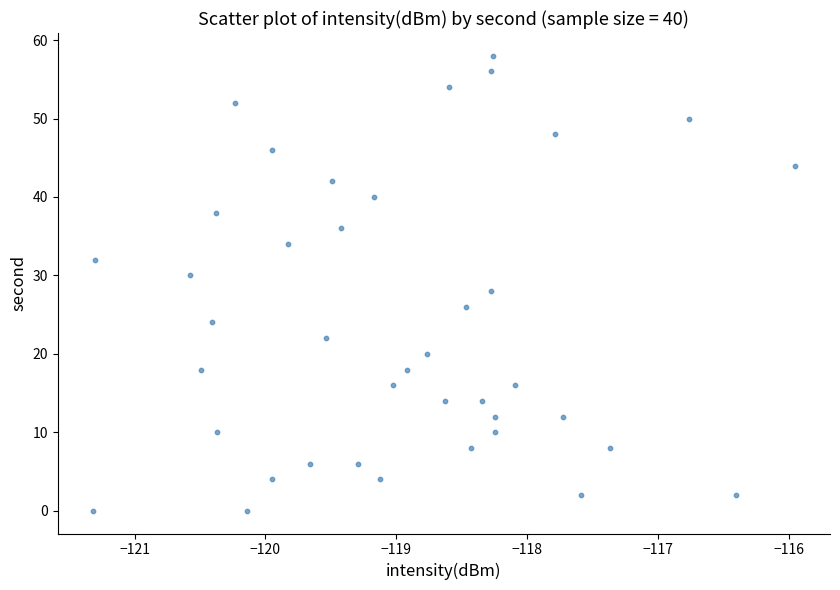

What is the range of Y values (max minus min)?

58